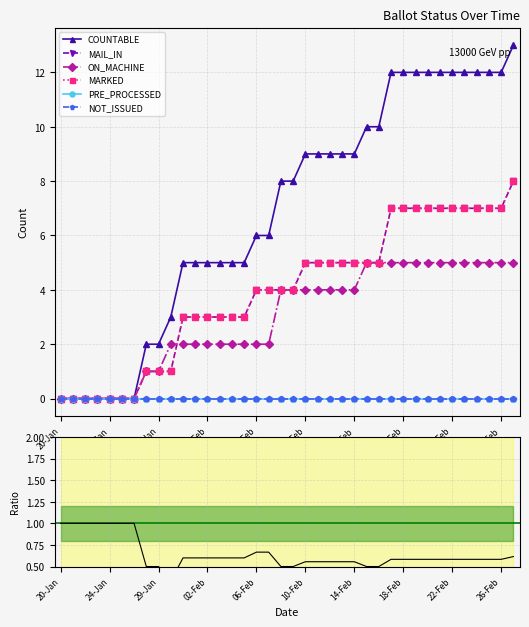

Which category has the lowest value across all series?

20-Jan